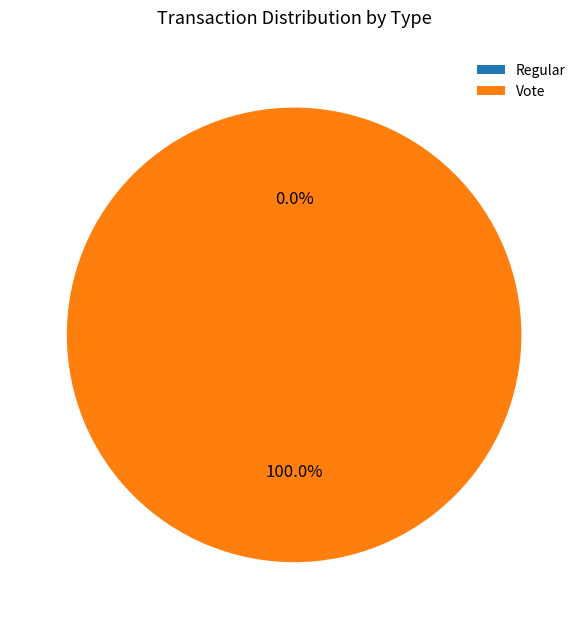

Combined, what portion of the pie is Regular (io_index=0) and Vote (io_index=3)?

100.0%